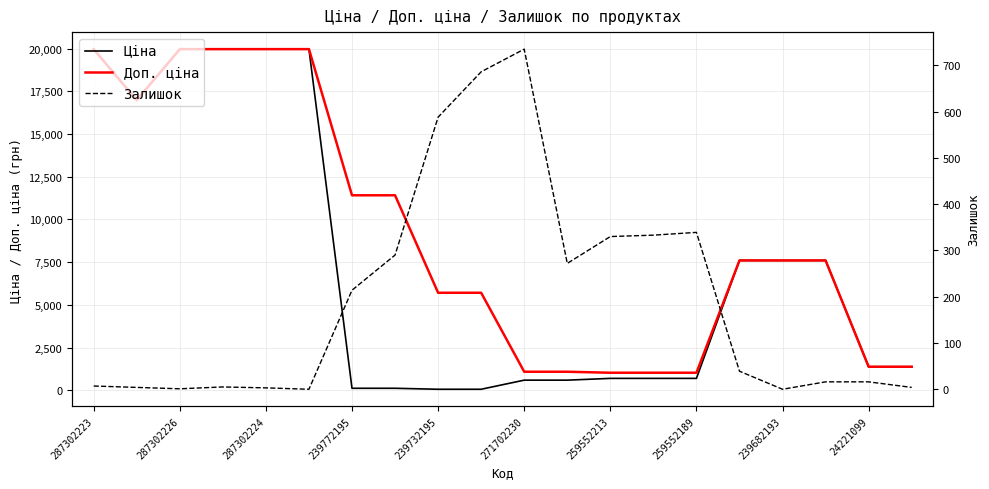

What position from the left is 11?

12